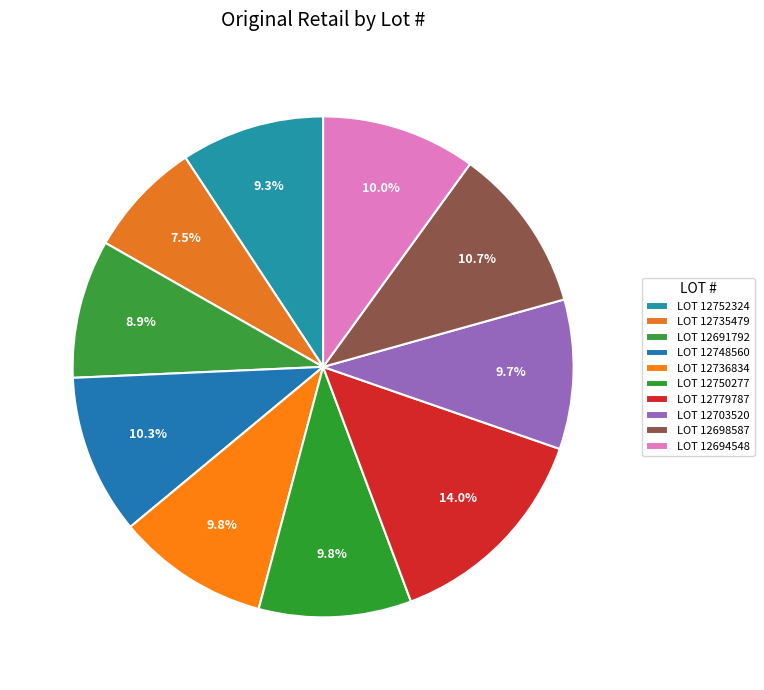

What is the smallest slice in the pie chart?

12735479